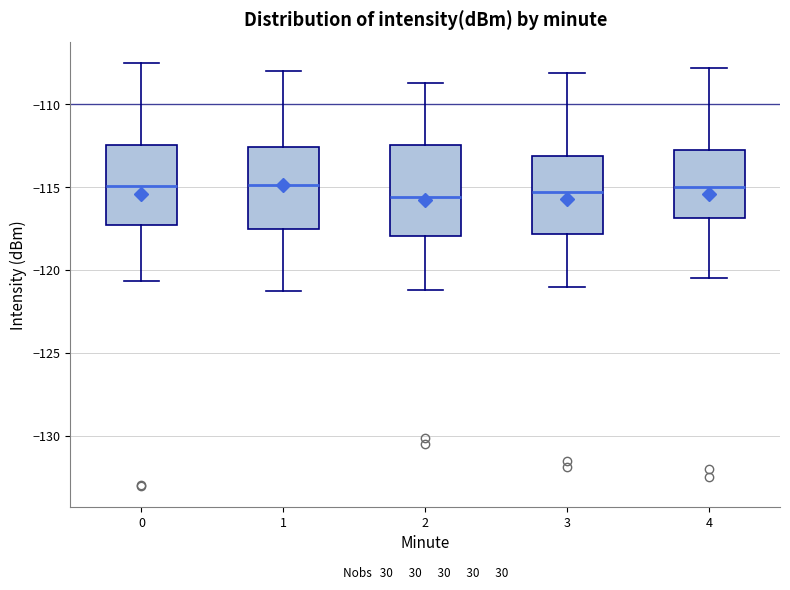

Where is the upper edge of the box at x = 1 on the y-axis? The values are not printed on the chart, so give them approximately, as read against the axis.

-112.5